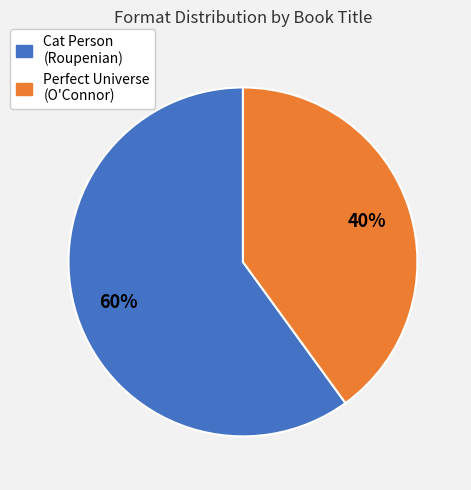

To the nearest percent, what is the average slice percentage?

50%